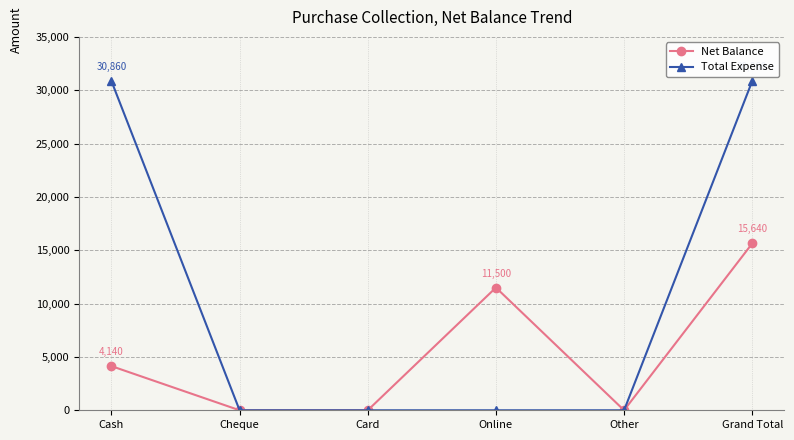

Rank the series by their average value, from lowest to highest.

Net Balance, Total Expense